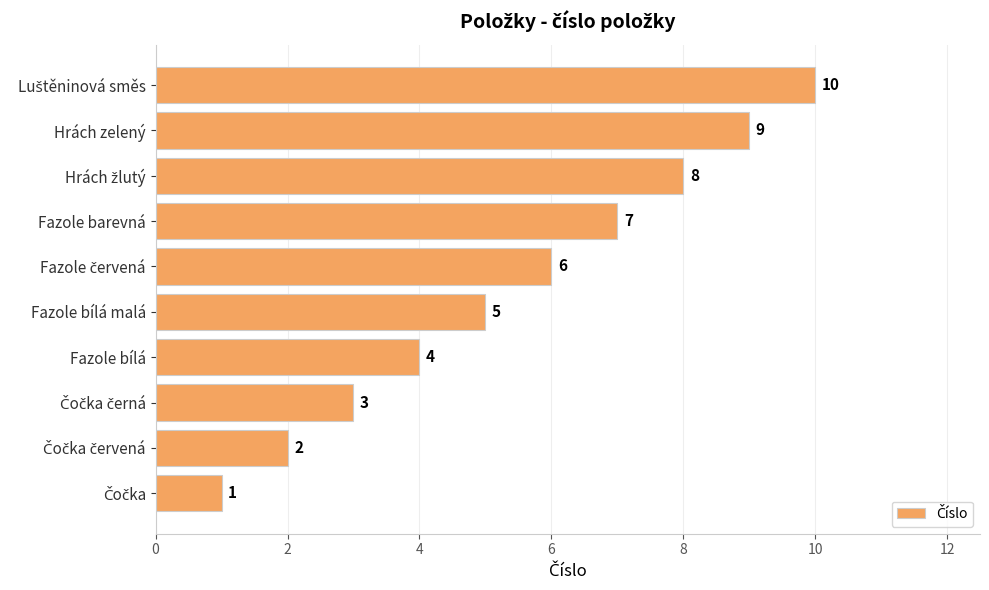

Is it true that the value at Fazole bílá malá is 3?

False